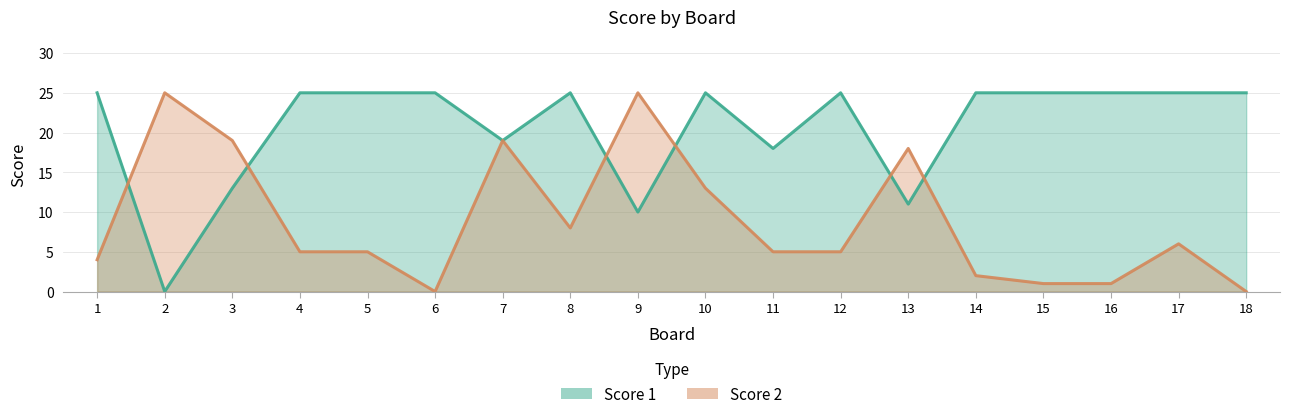

At which category is the sum across all series the highest?

7